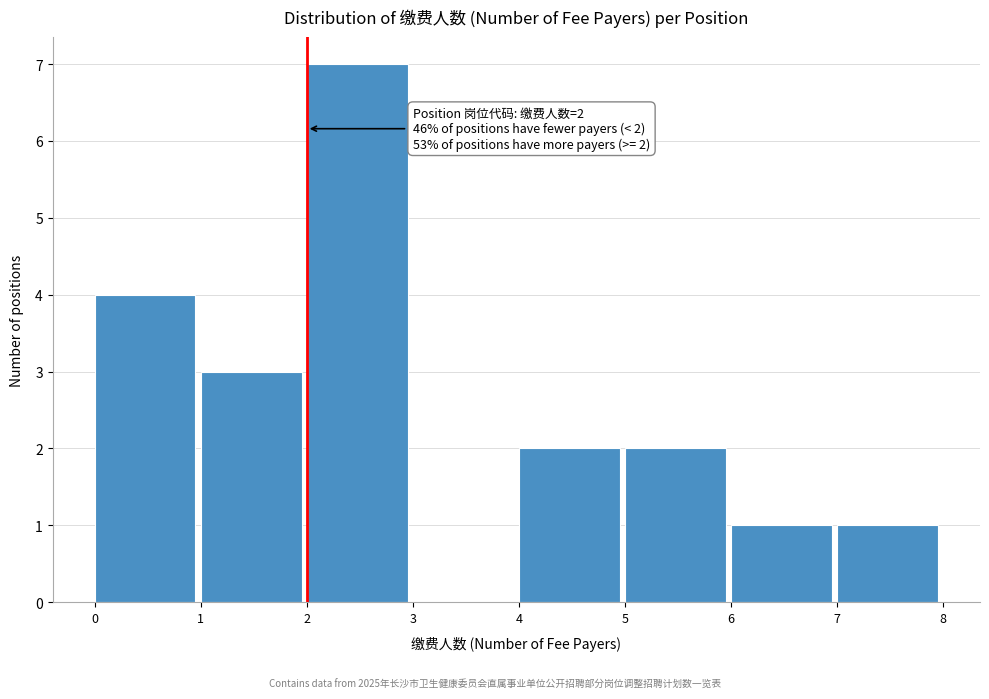

Which range on the x-axis has the tallest bar?

2 to 3